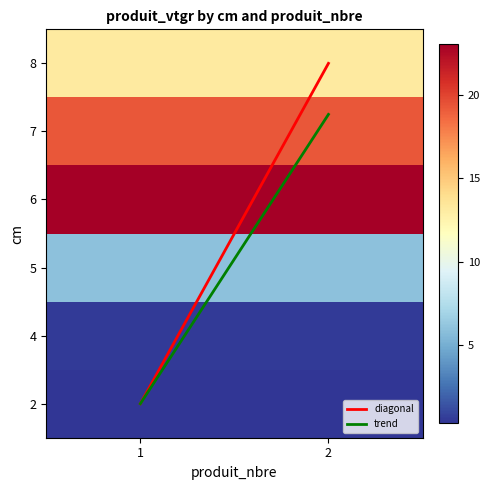

What is the smallest value displayed?

0.4